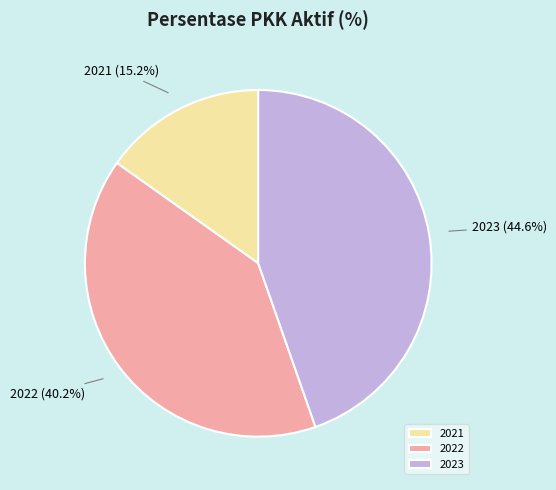

To the nearest percent, what portion does 2021 represent?

15%